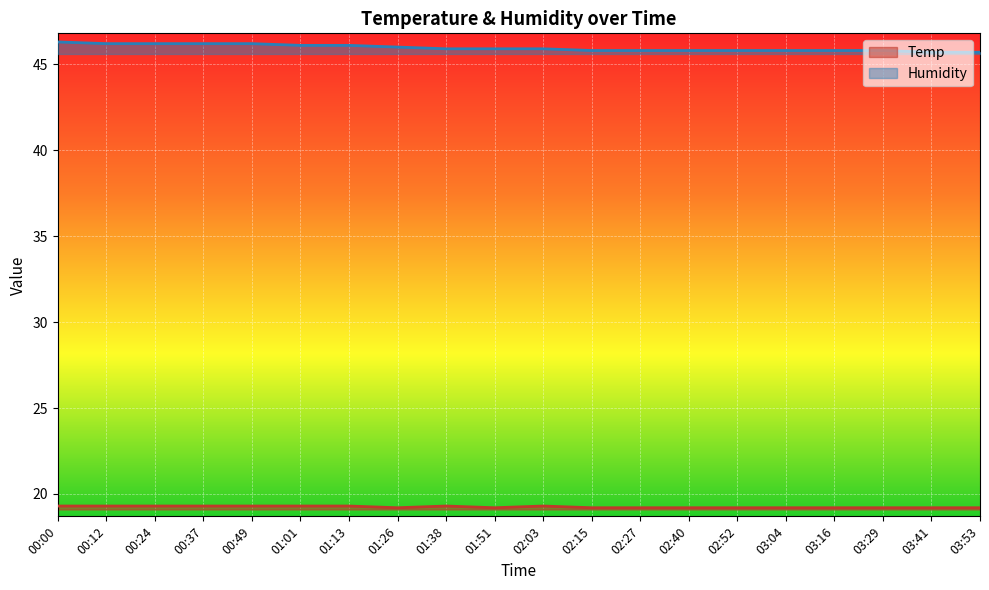

The Temp series shows 19.3 at 01:01. True or false?

True